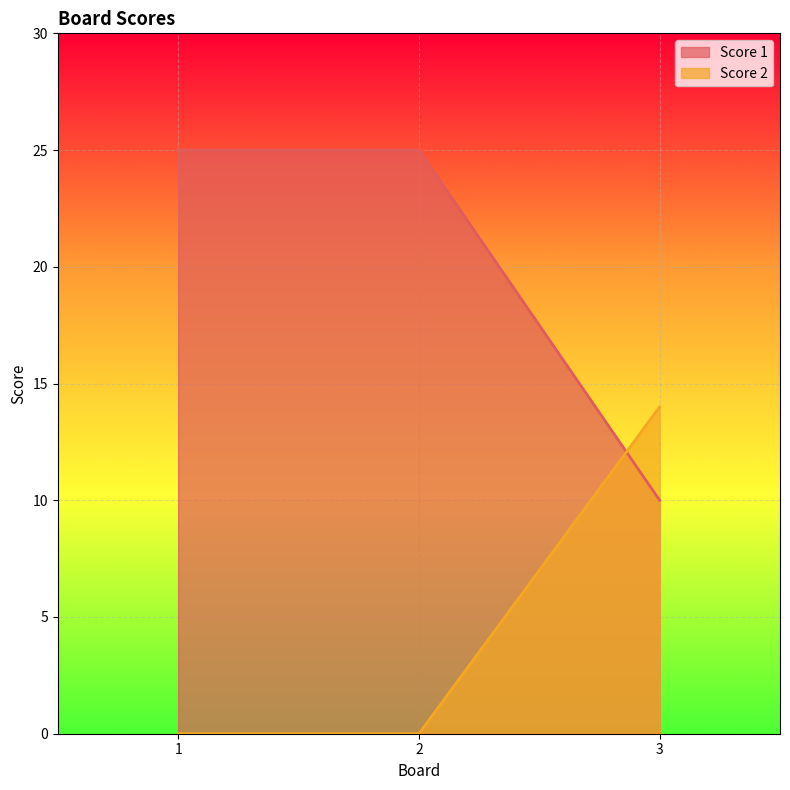

Which has a higher value, 3 or 2?

2